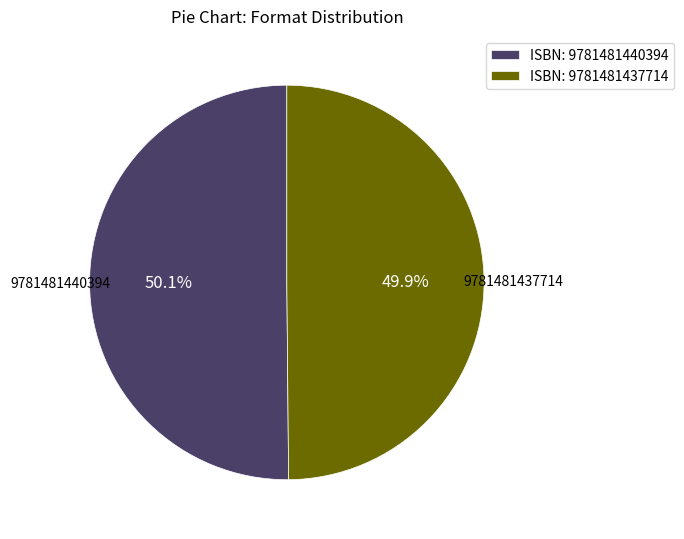

Is there any slice that represents more than half of the pie?

Yes